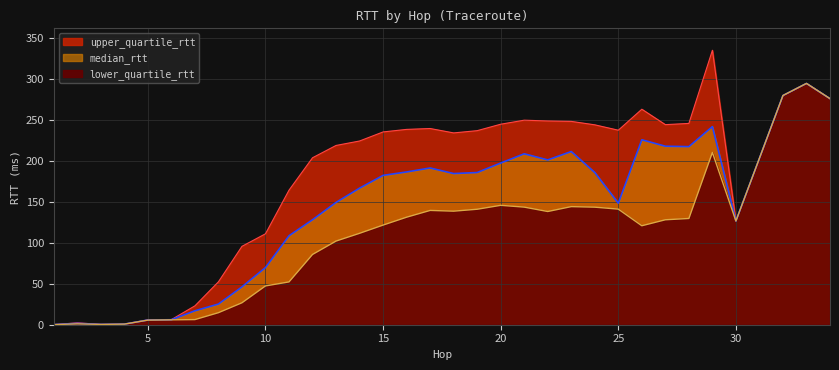

What is the average value of the median_rtt series?

142.2